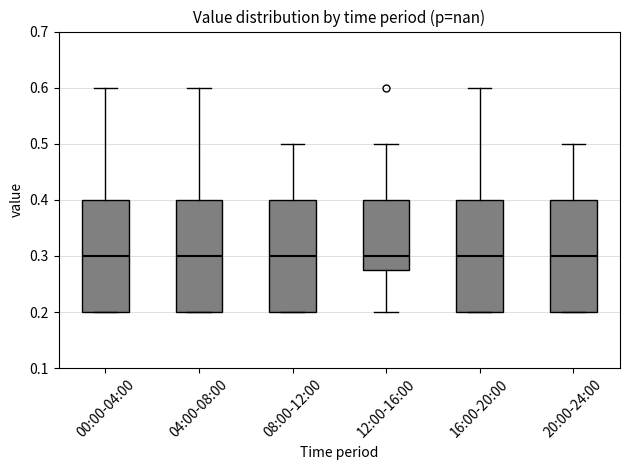

Reading left to right, transcribe this box plot: for each box, give where its median line is, the range the box spans, and where its two whiskers end, as read against the y-axis. The values are not printed on the chart, so give them approximately, as read against the axis.

00:00-04:00: median 0.30, box 0.20 to 0.40, whiskers 0.20 to 0.60
04:00-08:00: median 0.30, box 0.20 to 0.40, whiskers 0.20 to 0.60
08:00-12:00: median 0.30, box 0.20 to 0.40, whiskers 0.20 to 0.50
12:00-16:00: median 0.30, box 0.28 to 0.40, whiskers 0.20 to 0.50
16:00-20:00: median 0.30, box 0.20 to 0.40, whiskers 0.20 to 0.60
20:00-24:00: median 0.30, box 0.20 to 0.40, whiskers 0.20 to 0.50